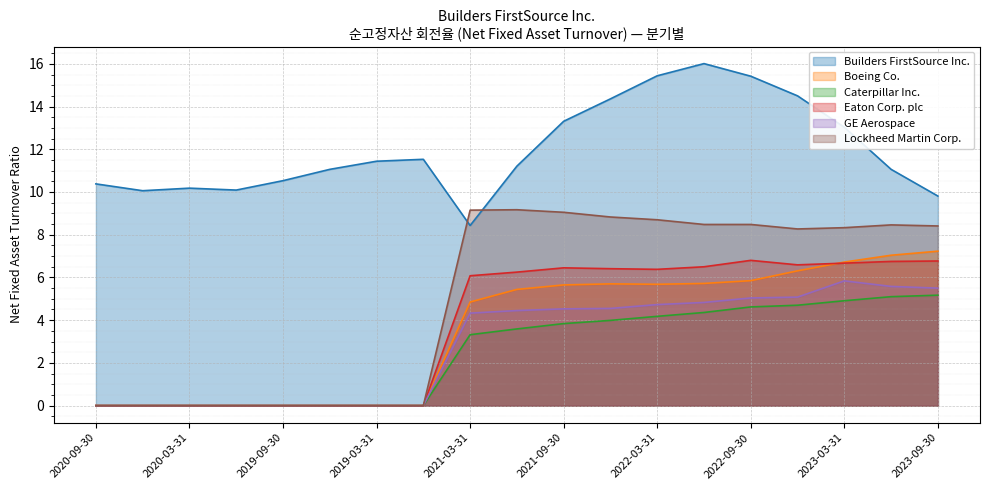

What is the highest value of the Eaton Corp. plc series?

6.8